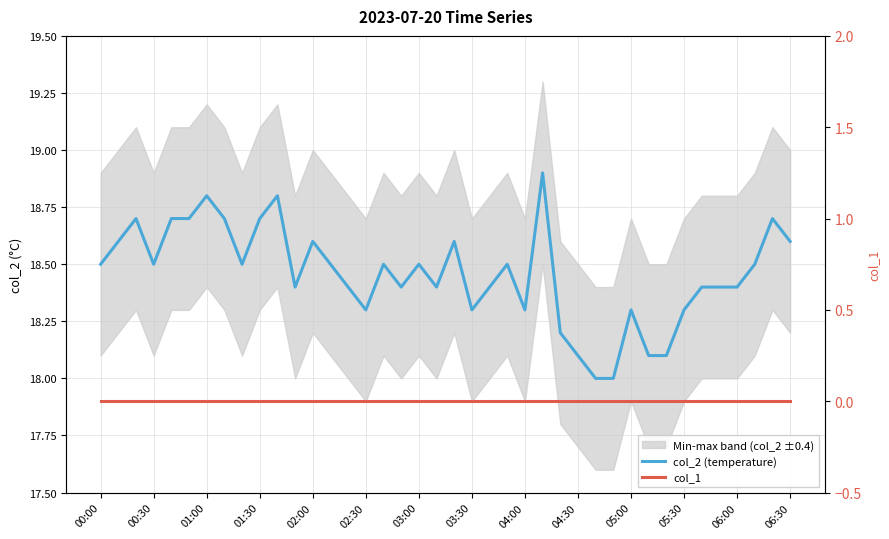

Read the col_2 (temperature) value at 00:30.

18.5